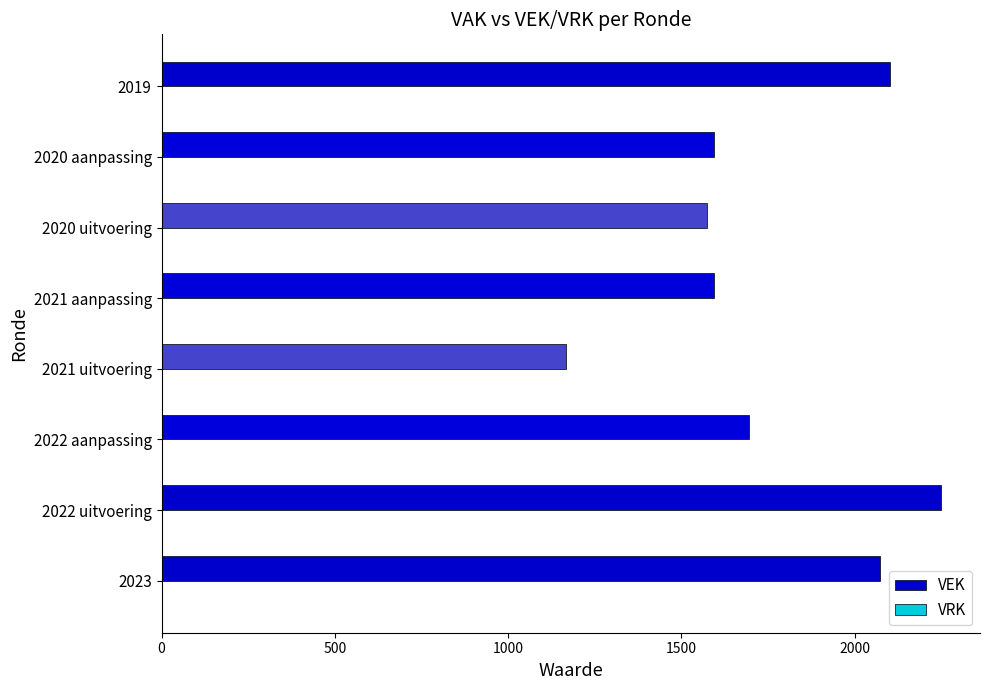

Reading bottom to top, what are all the values shown in this chart?

2072	2249	1694	1167	1594	1573	1594	2101